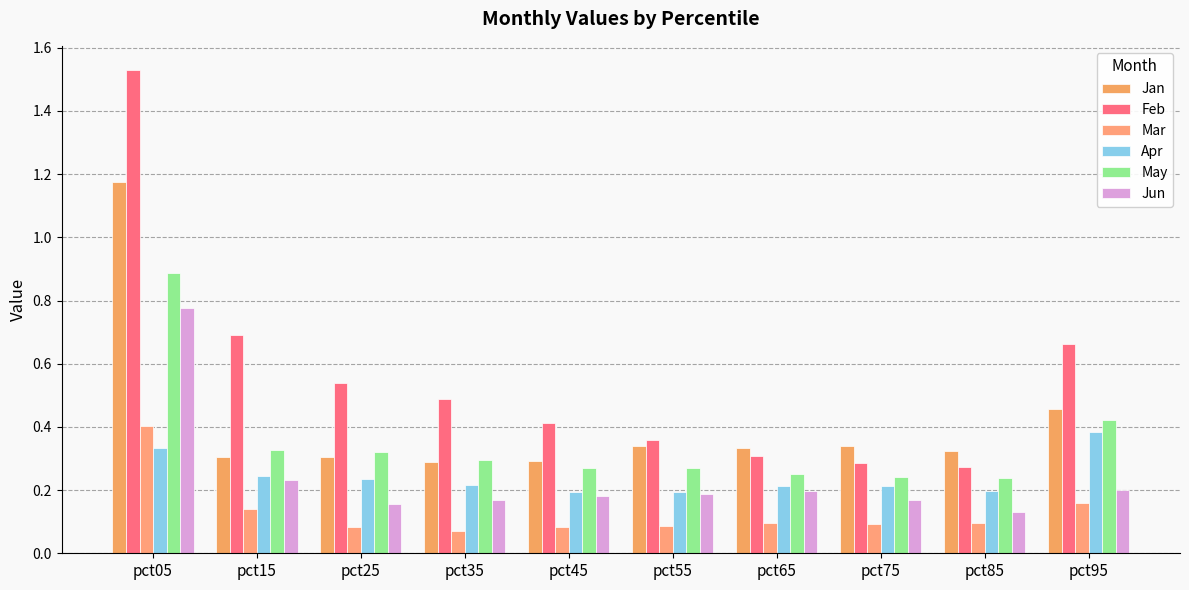

Between pct55 and pct75, which series saw the biggest shift?

Feb